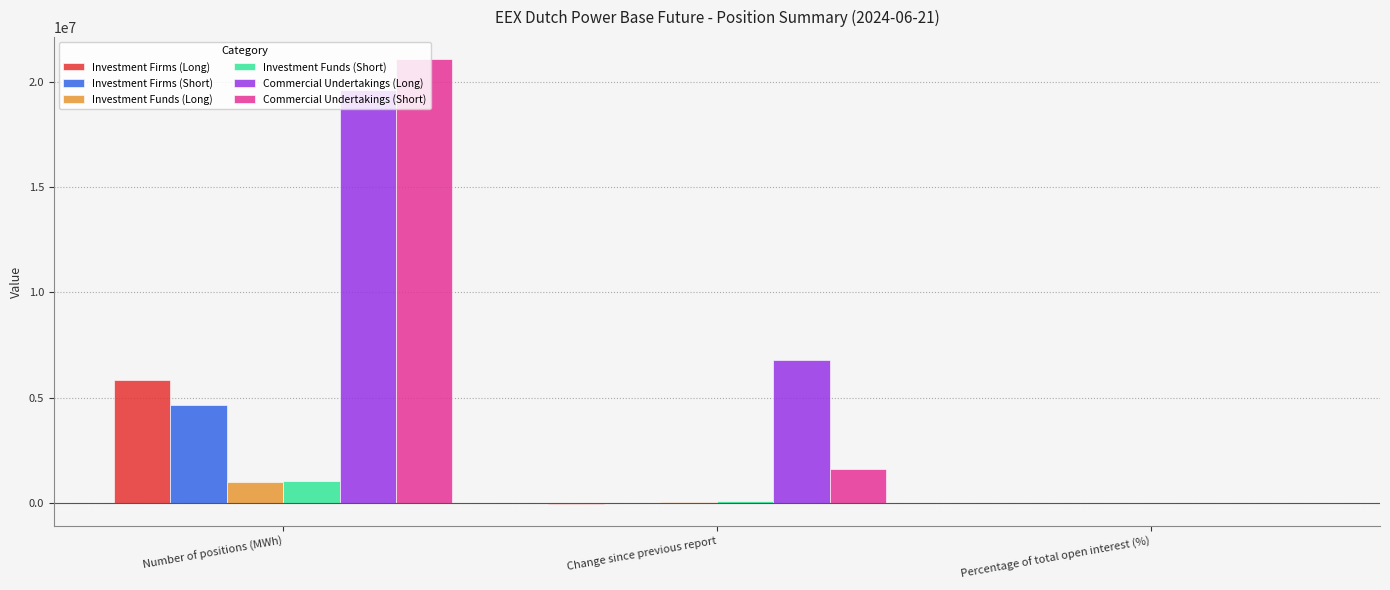

What are all the series names shown in the legend?

Investment Firms (Long), Investment Firms (Short), Investment Funds (Long), Investment Funds (Short), Commercial Undertakings (Long), Commercial Undertakings (Short)